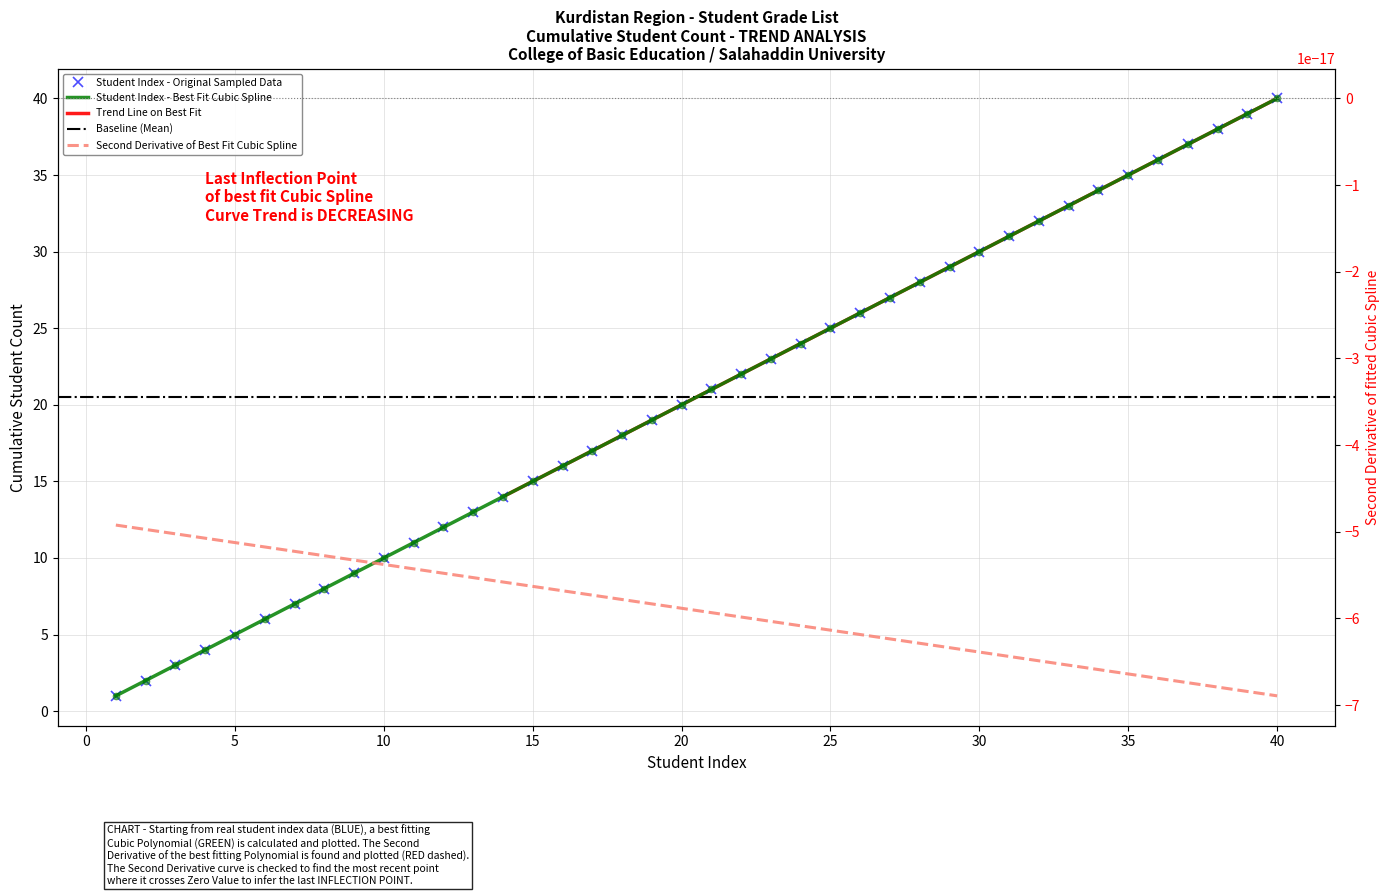

The Cumulative Count (Best Fit) series shows 25 at 25. True or false?

True